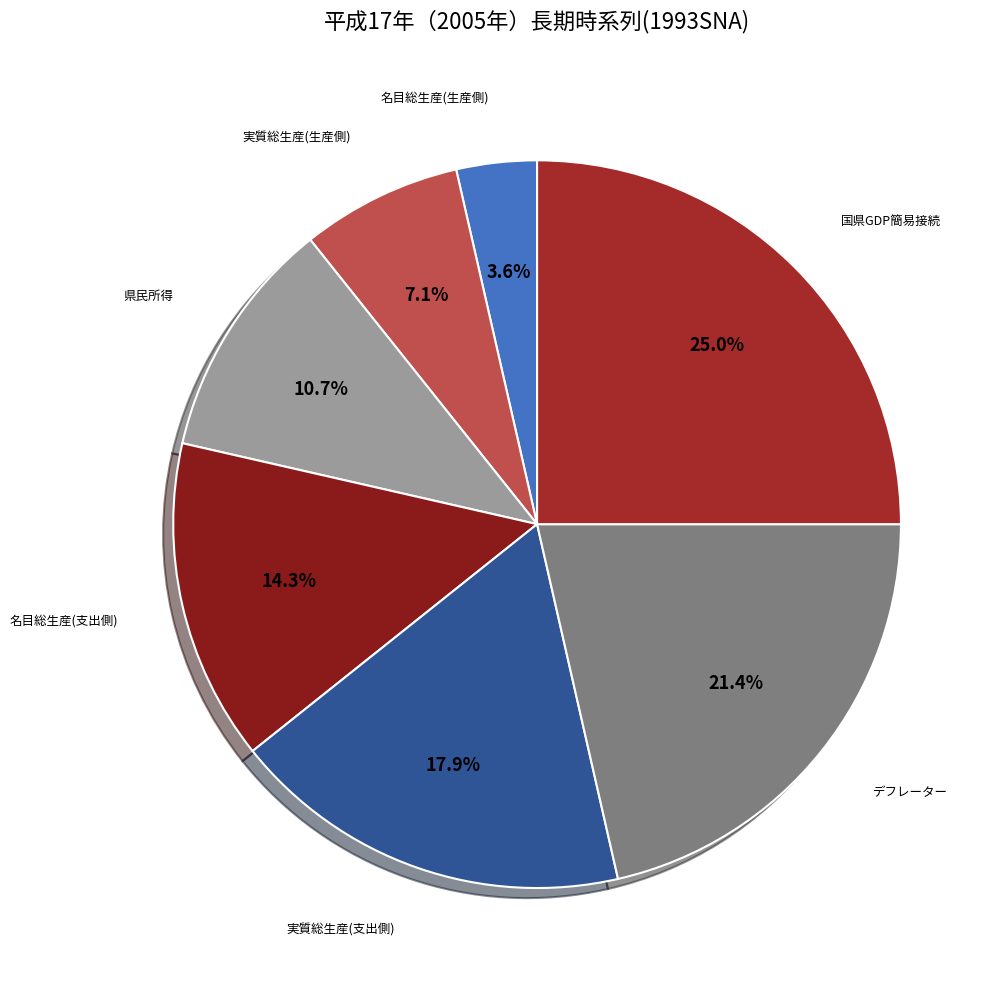

What percentage is the 国県GDP簡易接続 slice, to the nearest percent?

25%